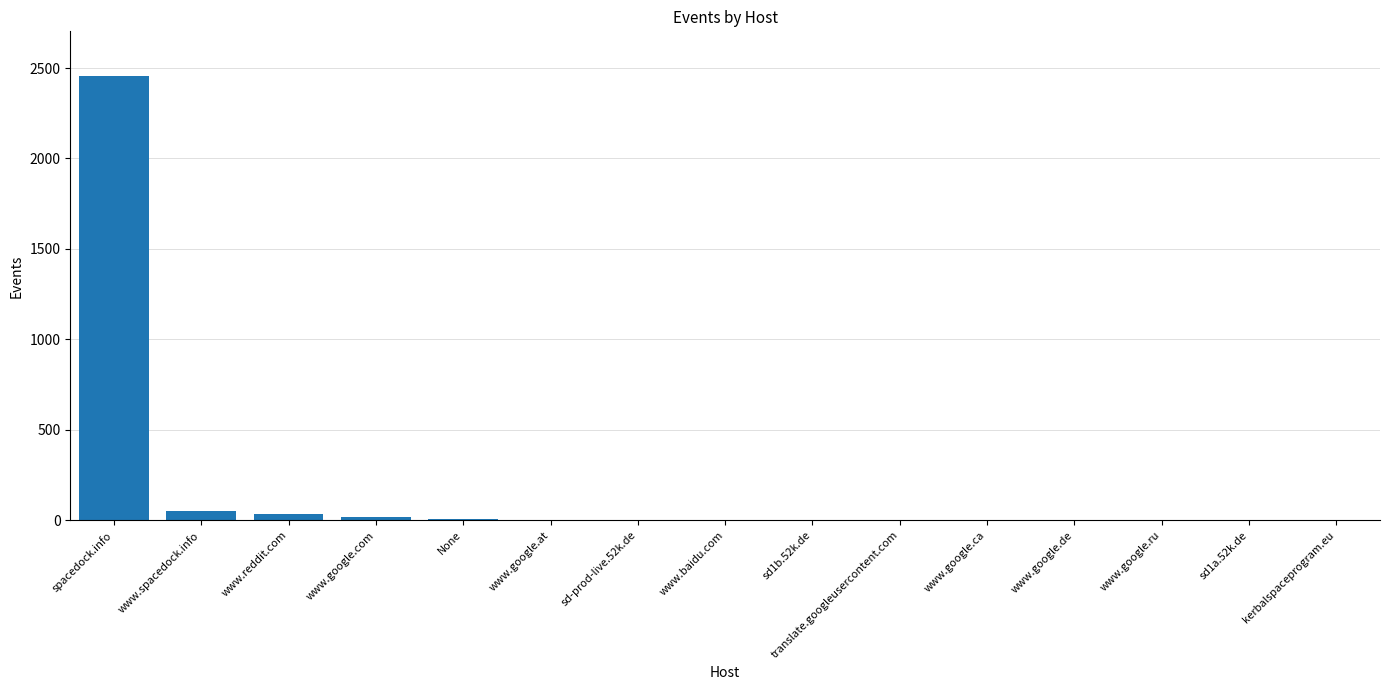

Which label corresponds to the largest value in the chart?

spacedock.info